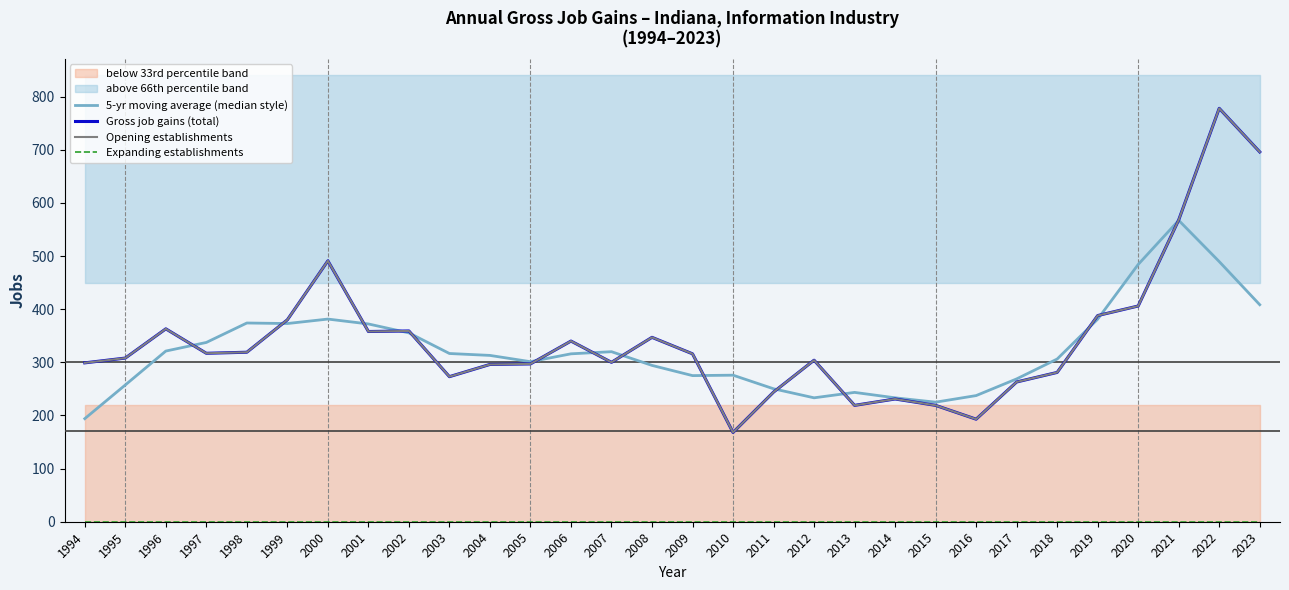

Which series changed the most between 1995 and 2009?

5-yr moving average (median style)